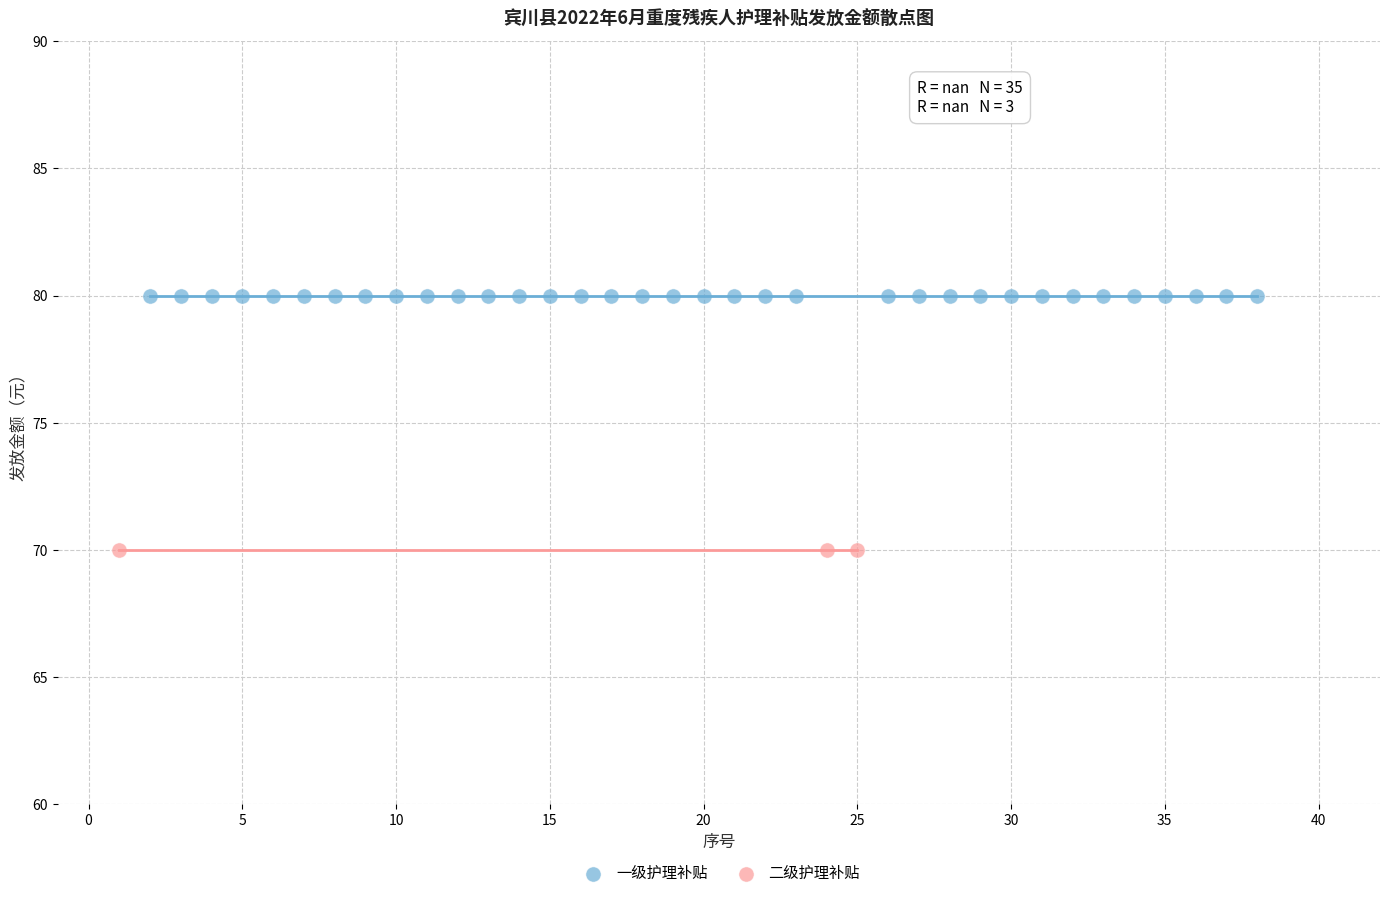

Which series reaches the maximum Y coordinate?

一级护理补贴